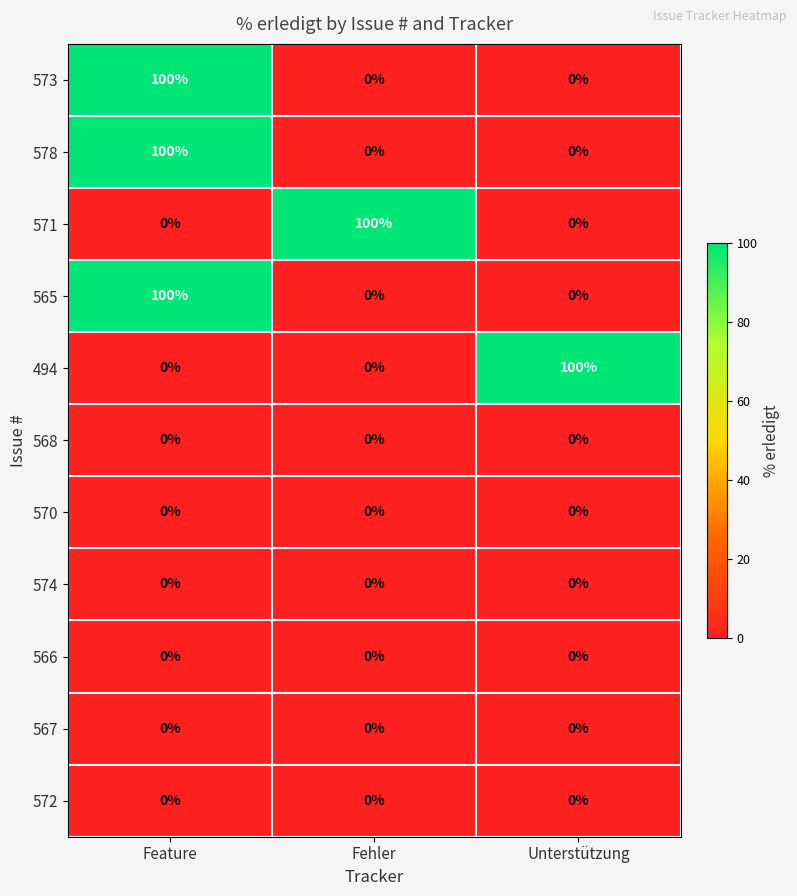

At how many categories does at least one series exceed 17?

3